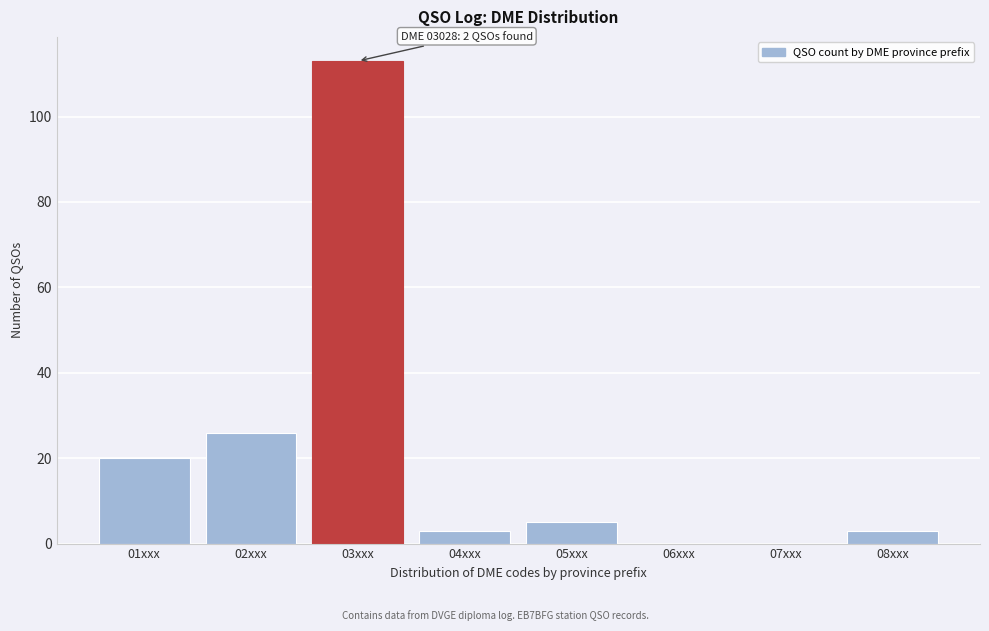

Reading left to right, what are all the values shown in this chart?

01xxx=20	02xxx=26	03xxx=113	04xxx=3	05xxx=5	06xxx=0	07xxx=0	08xxx=3